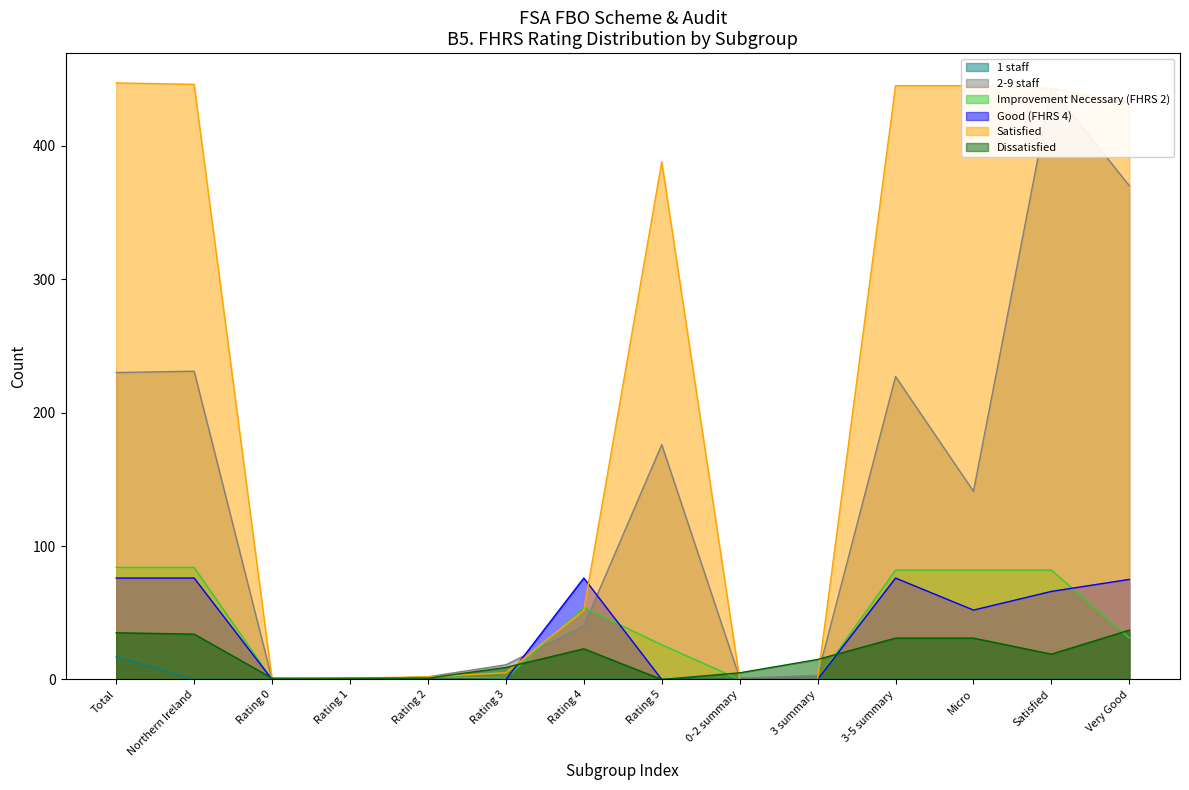

Between 3-5 summary and Micro, which series saw the biggest shift?

2-9 staff